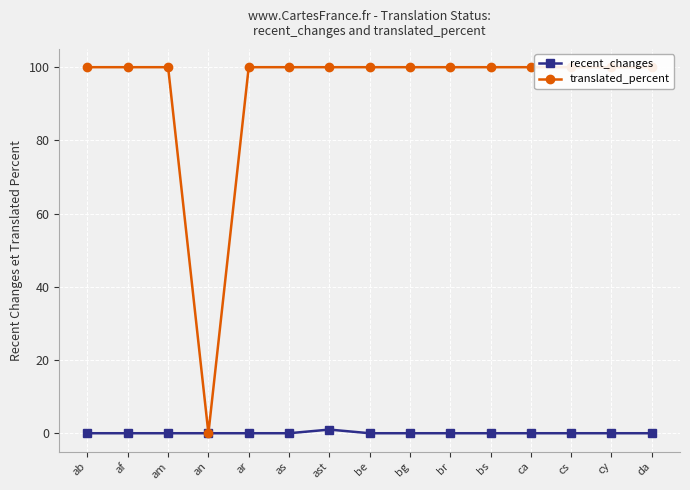

At which category is the sum across all series the highest?

ast